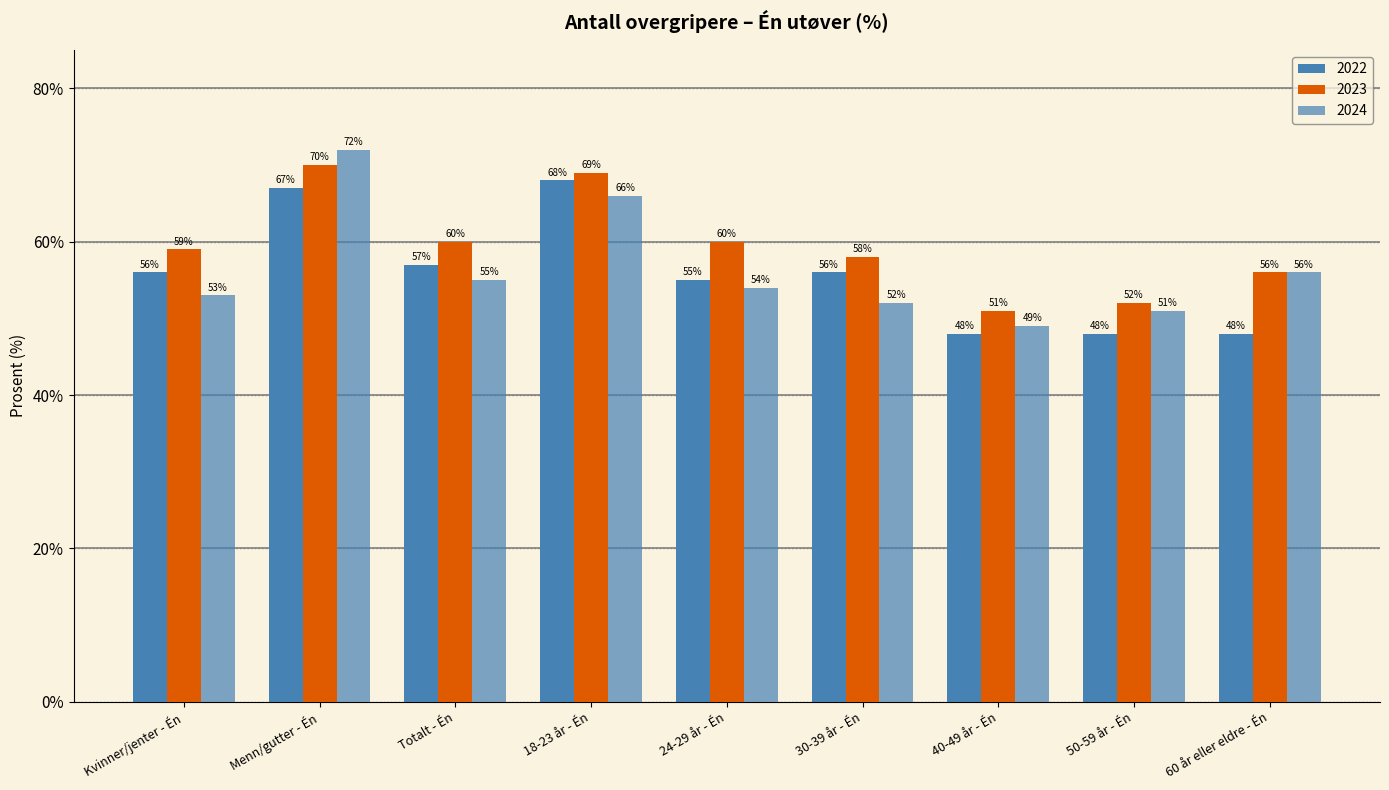

How many bars are there in total?

27